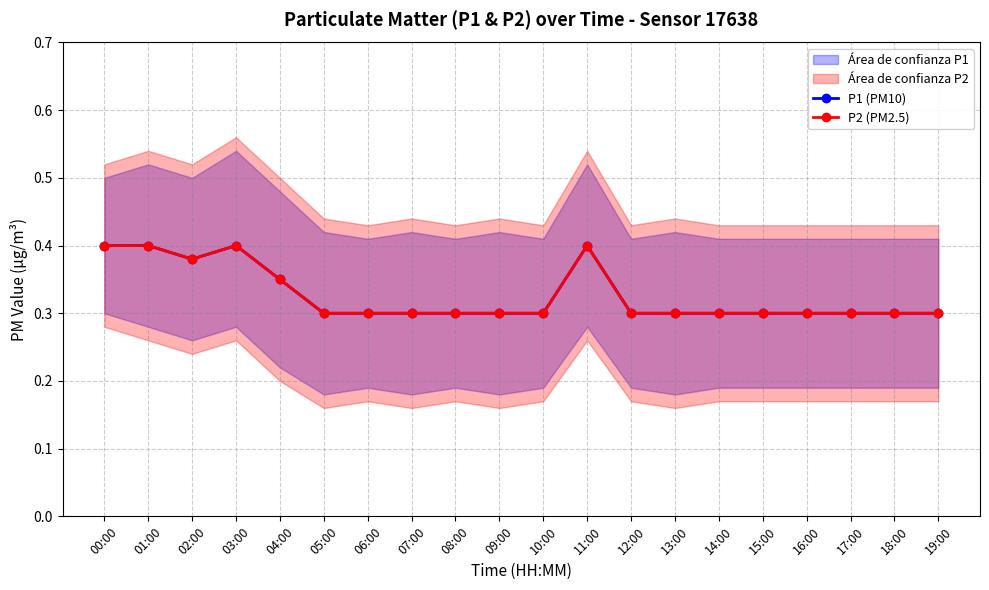

Count the P1 (PM10) values in the range 0 to 1.

20